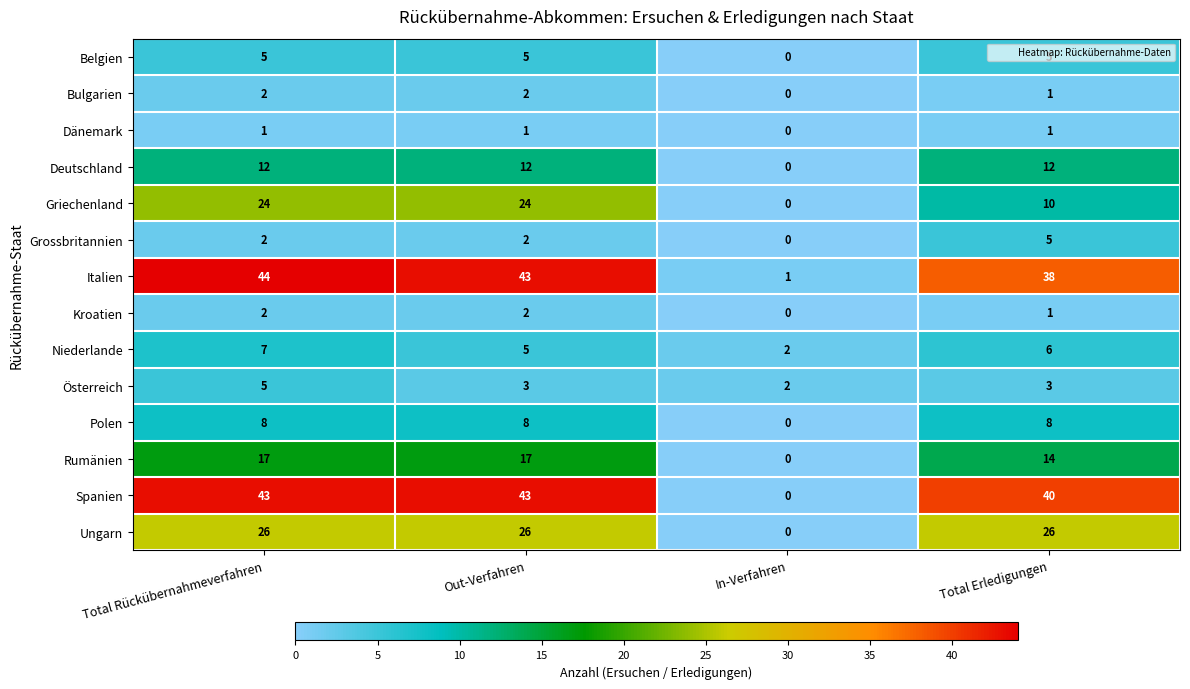

What is the sum of the Spanien values at Total Erledigungen and Total Rückübernahmeverfahren?

83